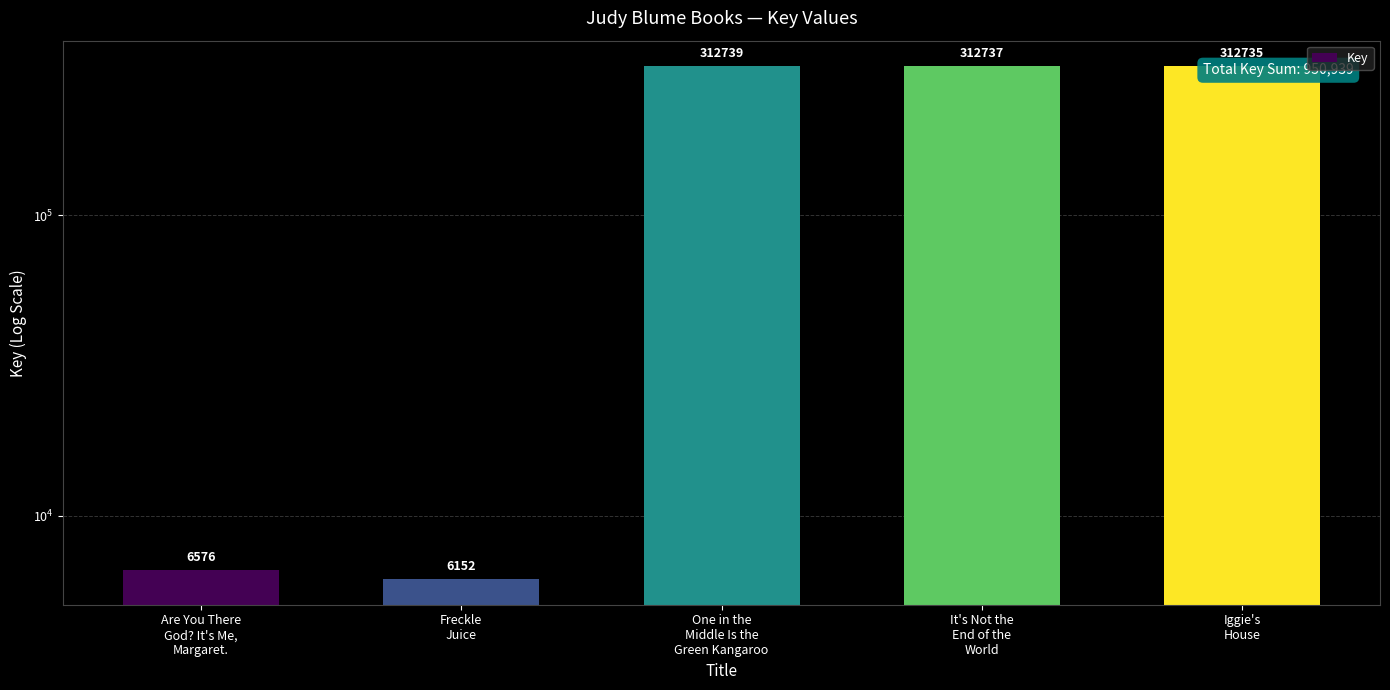

Count the number of categories in the chart.

5